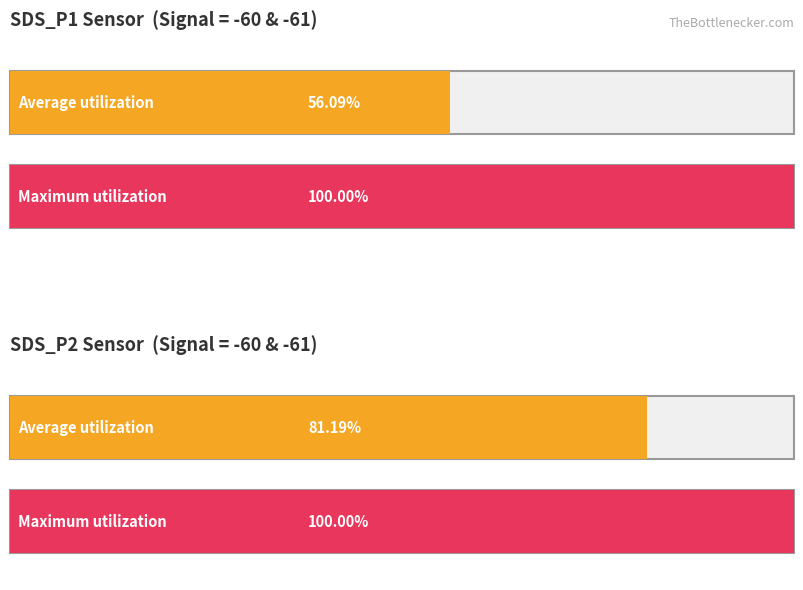

Is it true that Maximum utilization equals 33797.7 at SDS_P2?

False